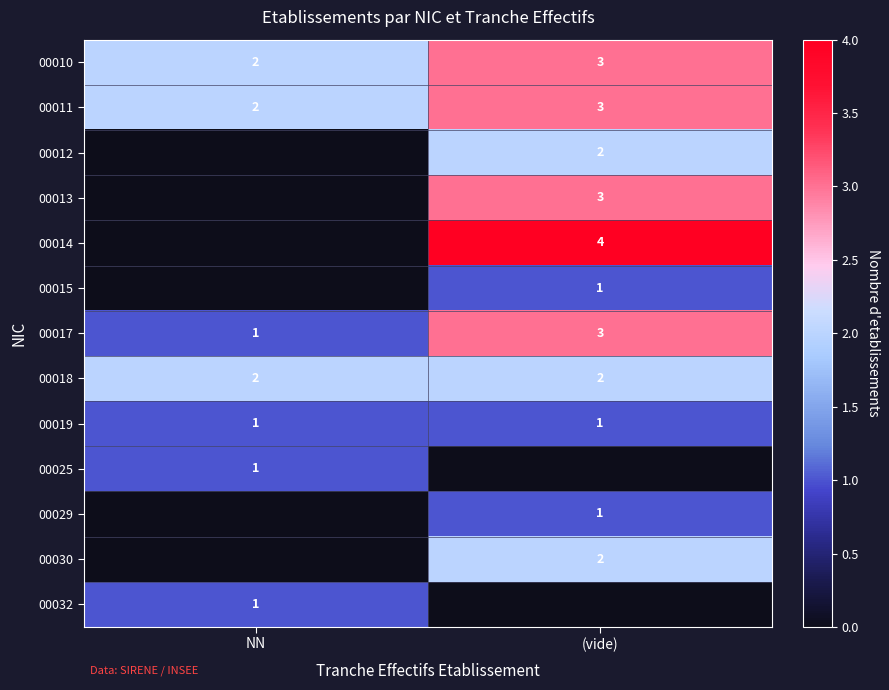

At which label is 00017 closest to 2?

NN